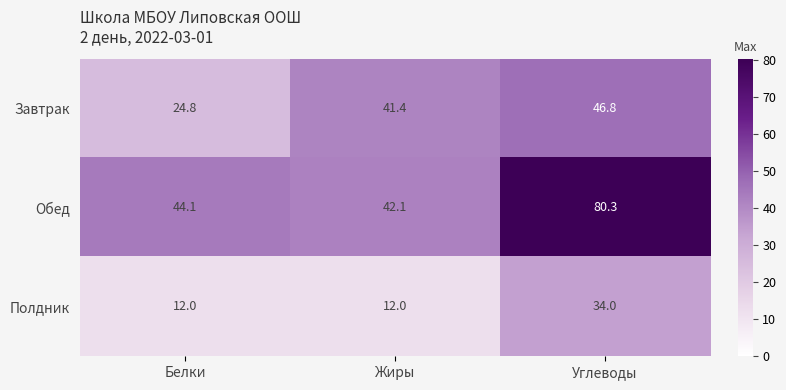

At how many categories does at least one series exceed 47?

1